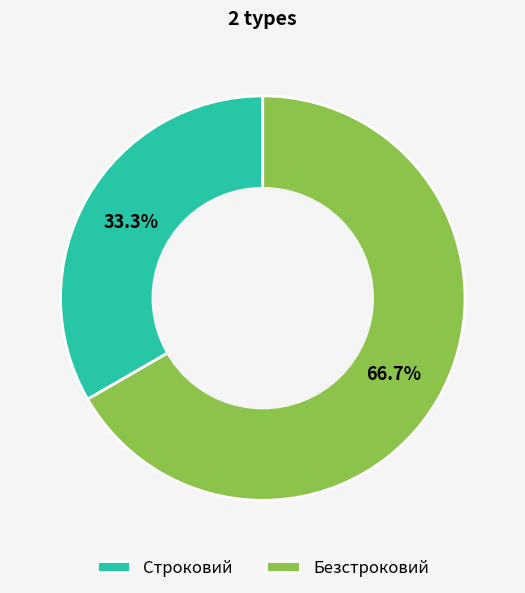

Which category has the smallest portion of the pie?

Строковий